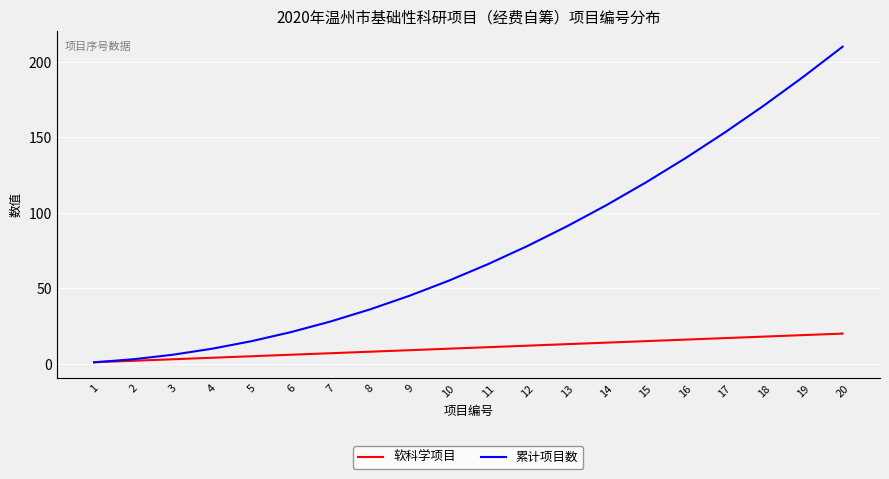

Rank the series by their maximum value, from lowest to highest.

软科学项目, 累计项目数